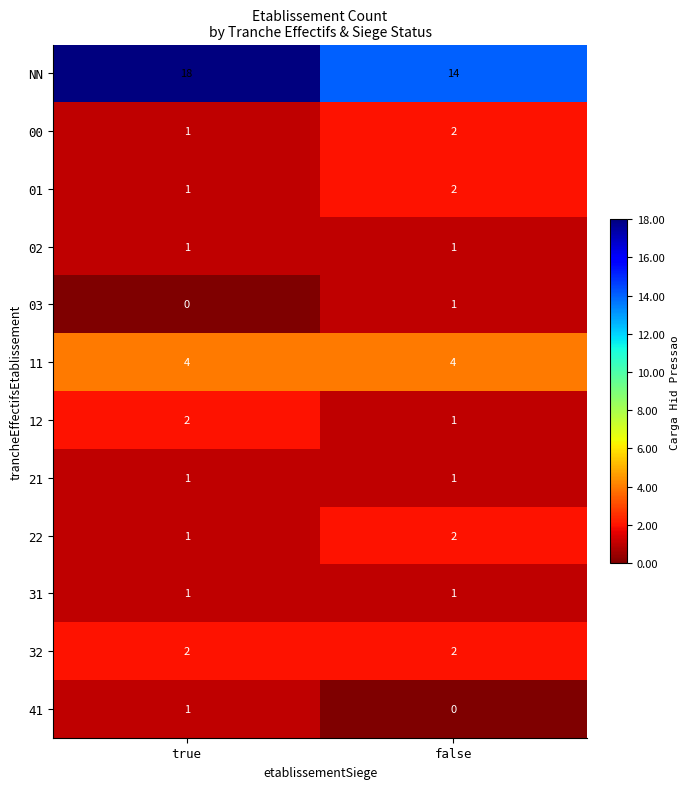

What is the sum of all NN values?

32